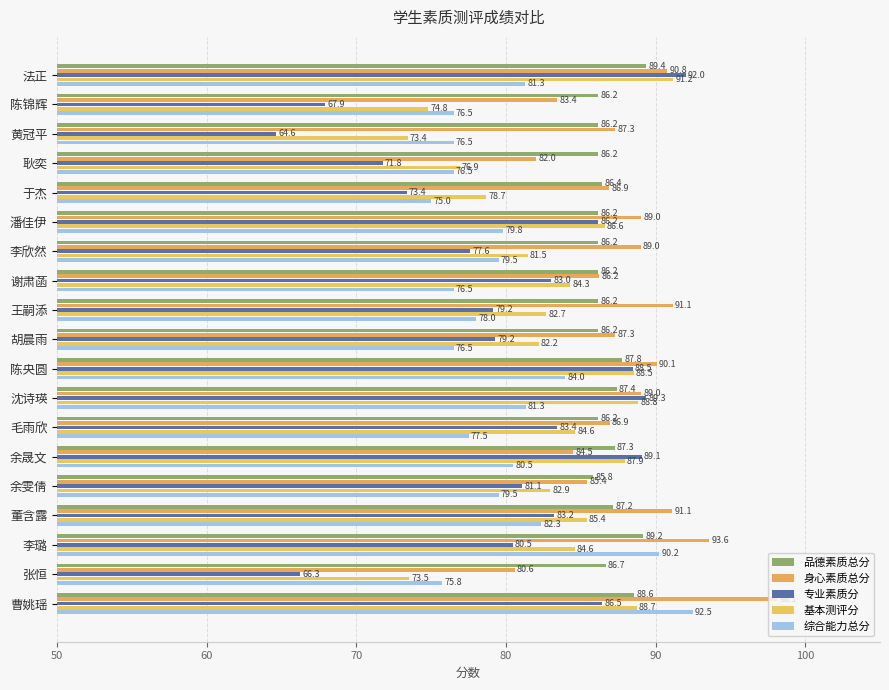

Which series has the largest range (max minus min)?

专业素质分